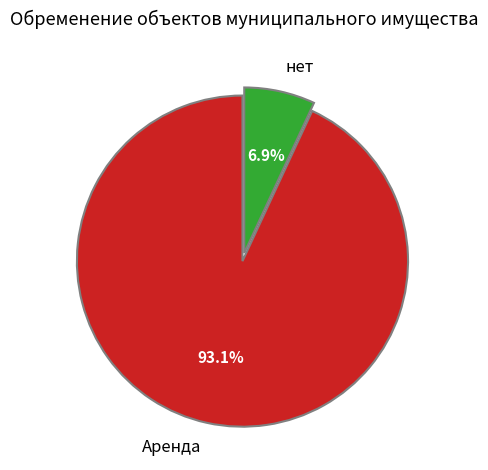

Combined, do Аренда and нет account for over 50%?

Yes